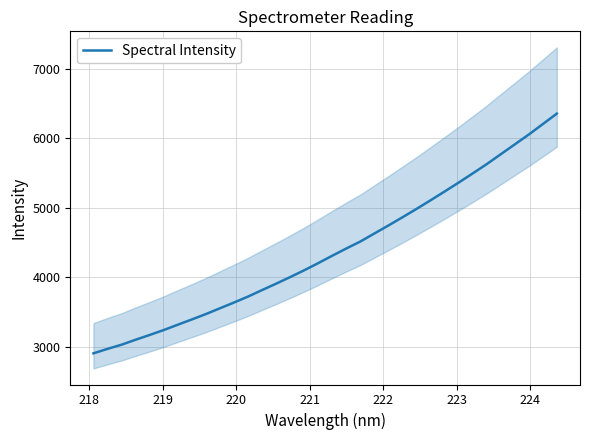

What is the minimum value for Spectral Intensity?

2902.4